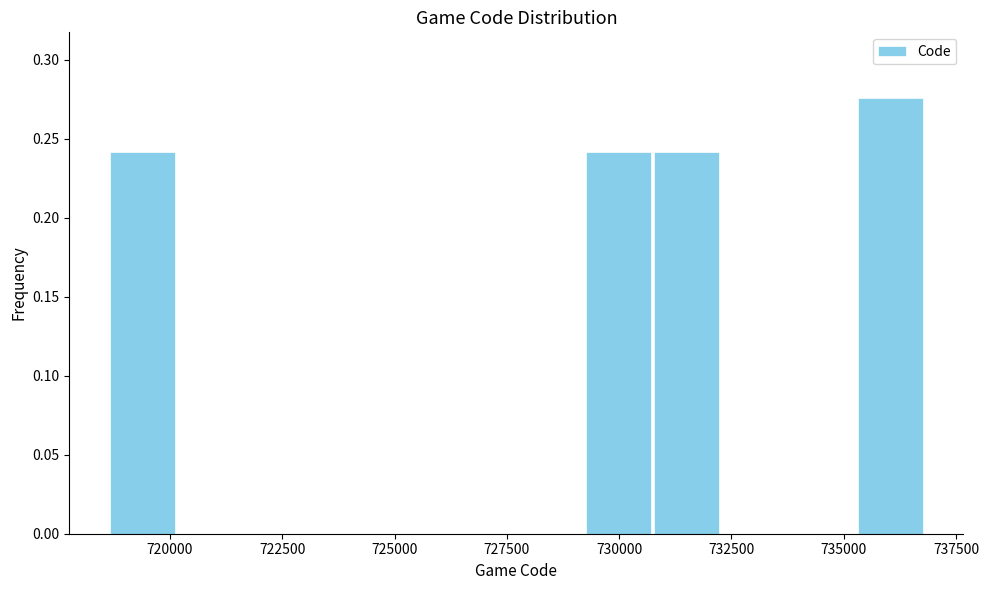

Around what value on the x-axis is the tallest bar? Give the approximate position of its centre, as read against the axis.

736000